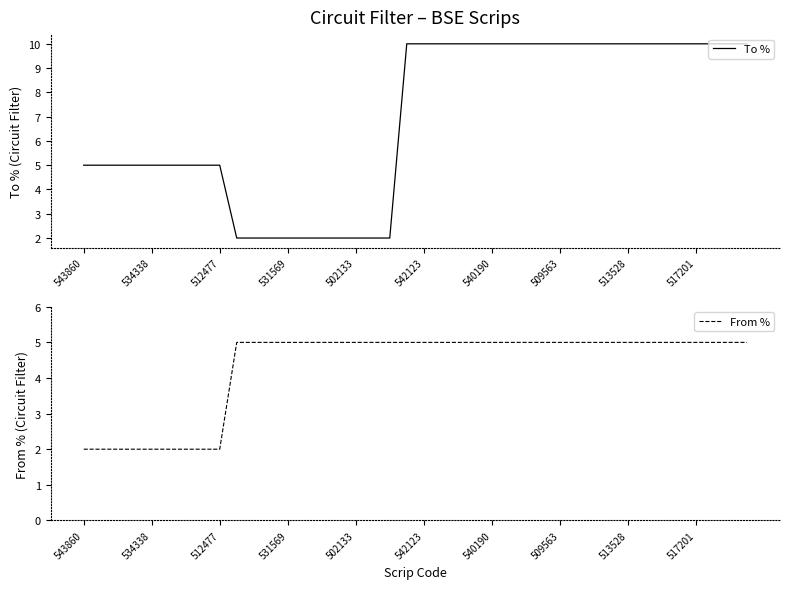

Is the value of To % at 25 greater than the value of From % at 17?

Yes